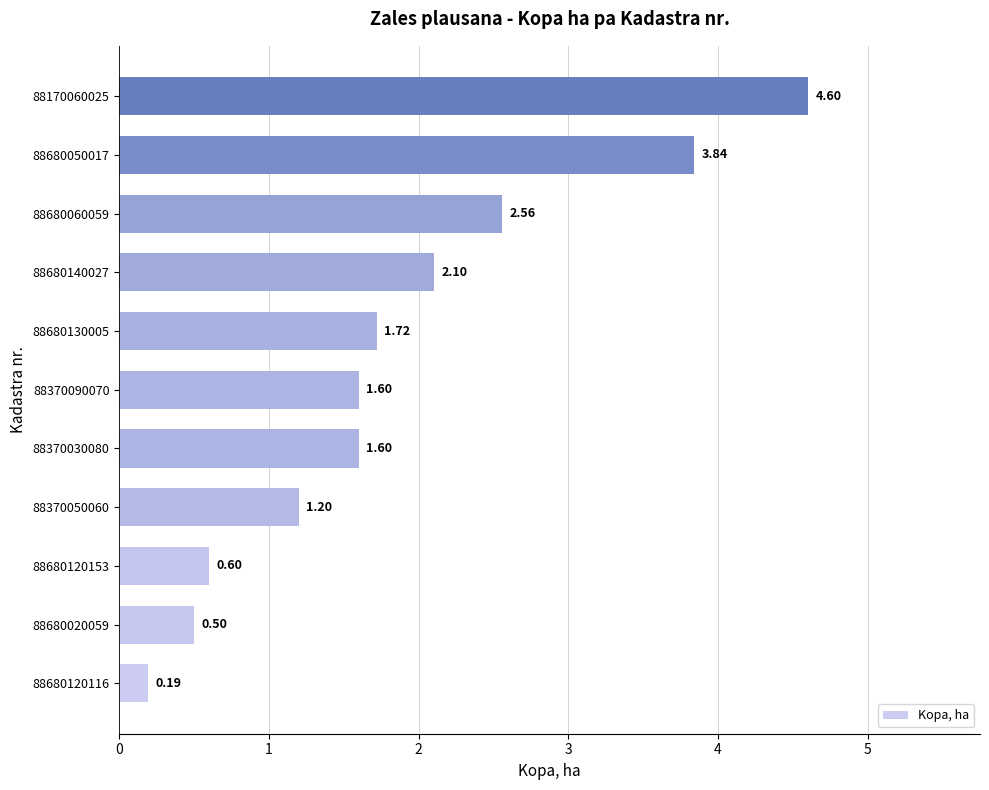

What is the average value?

1.9